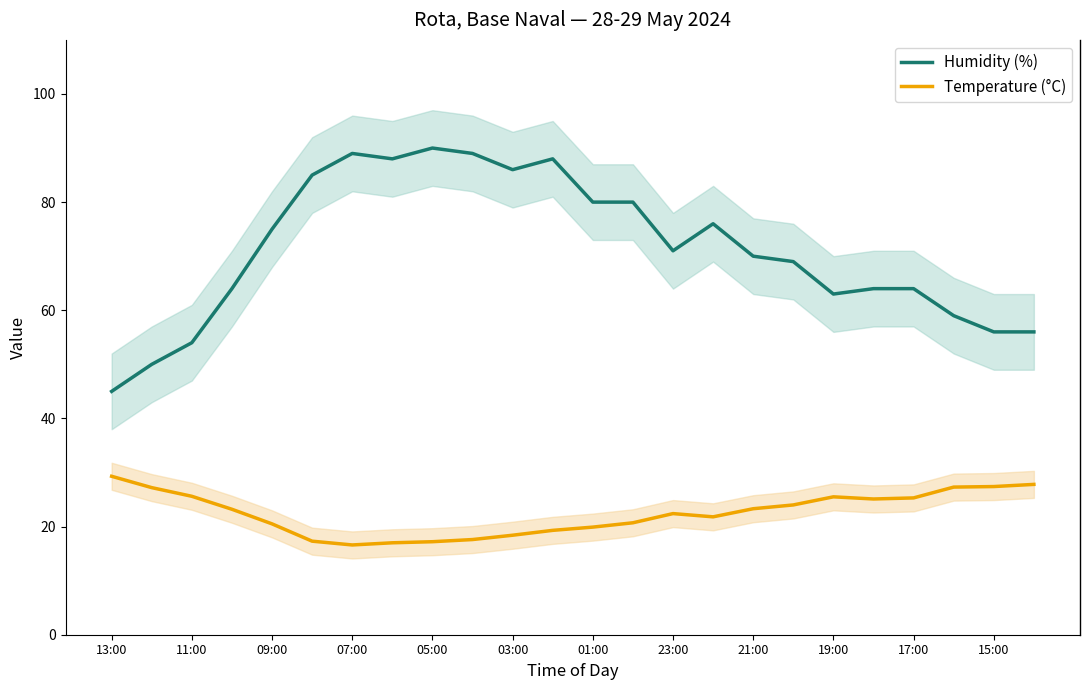

How many categories are shown in the chart?

24